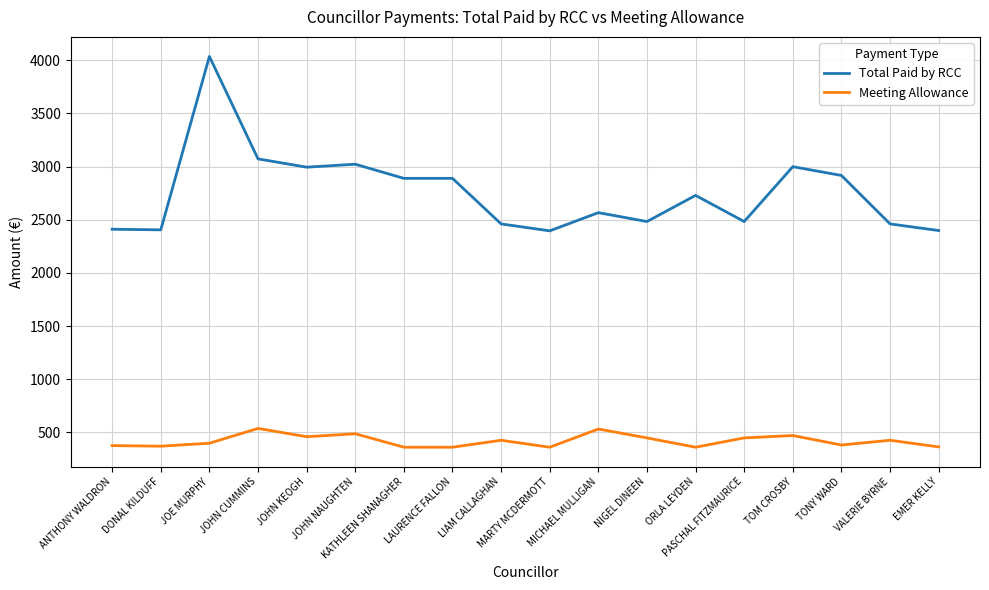

What is the difference between the Total Paid by RCC values at VALERIE BYRNE and MICHAEL MULLIGAN?

105.8